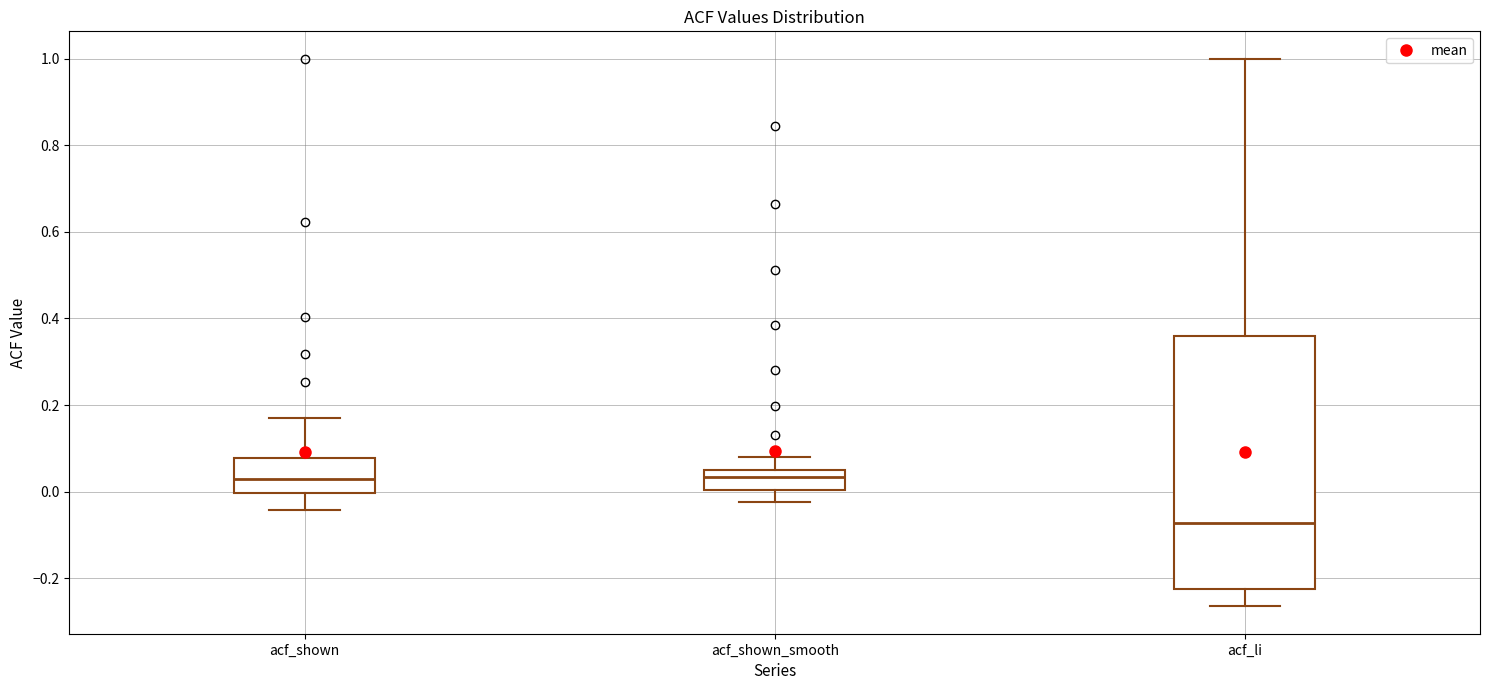

Where does the lower whisker of the box for acf_li end on the y-axis? The values are not printed on the chart, so give them approximately, as read against the axis.

-0.26